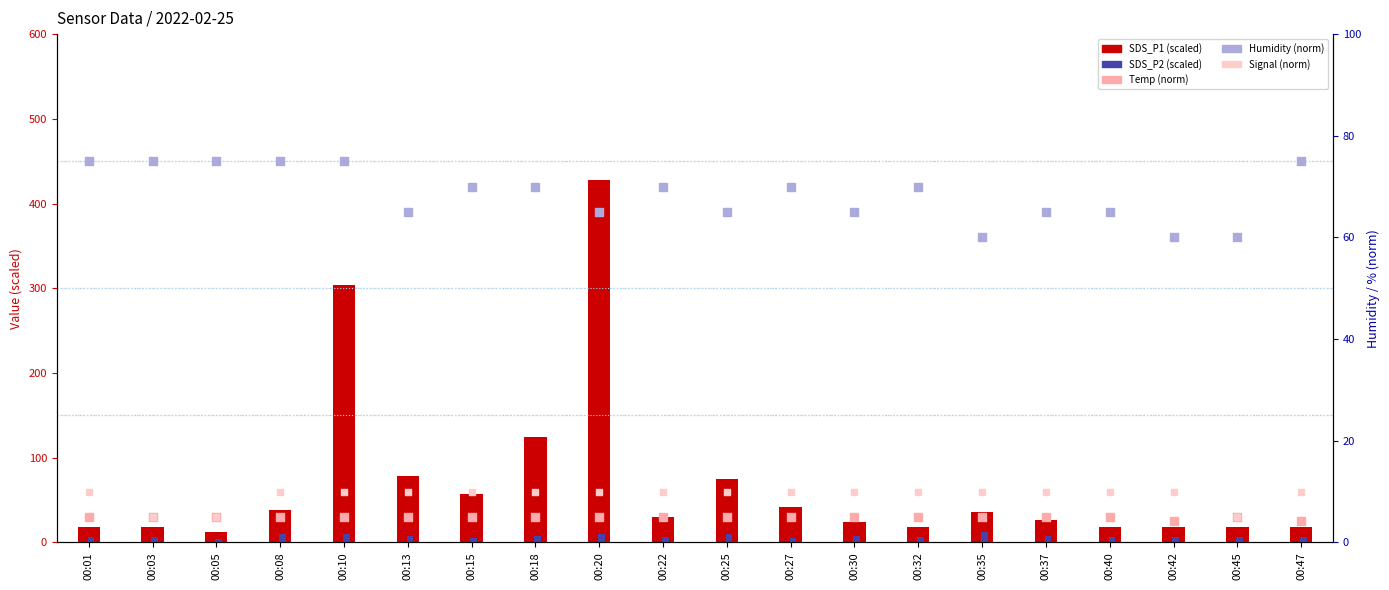

Which series reaches the maximum Y coordinate?

SDS_P1 (scaled)